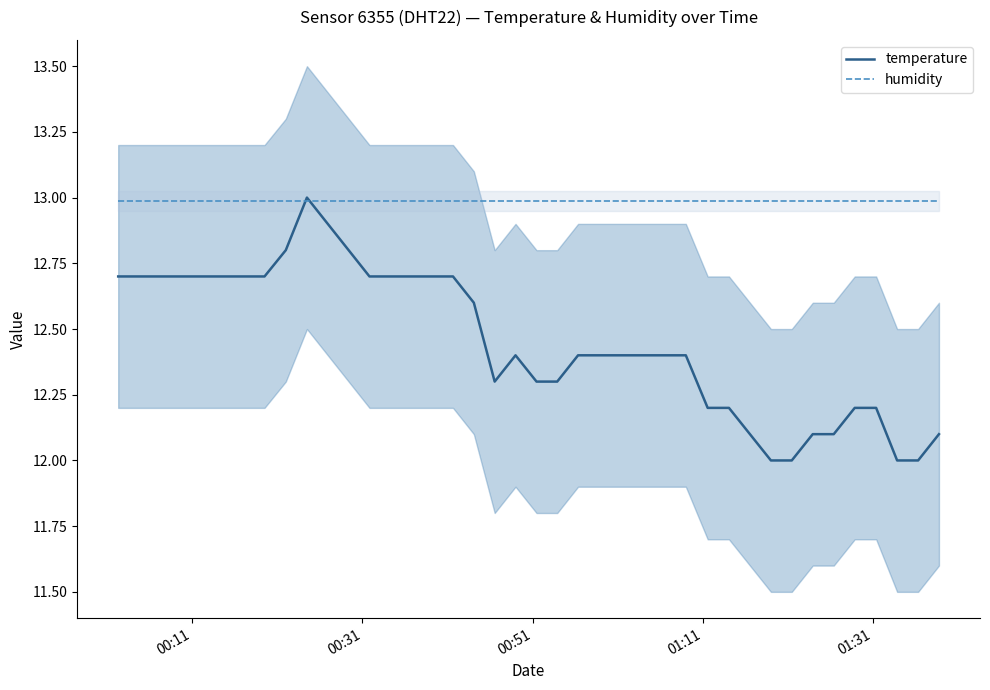

True or false: humidity has more than 1 interior local peaks.

False